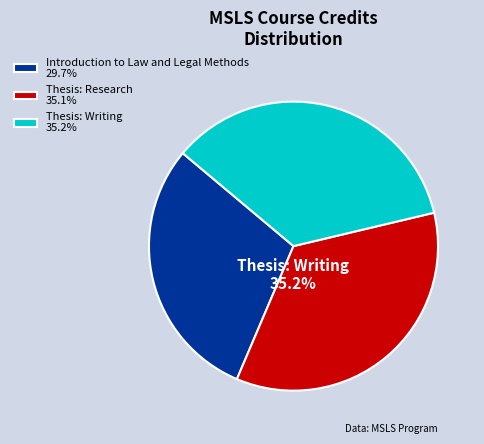

What is the total percentage of Introduction to Law and Legal Methods and Thesis: Research?

64.8%